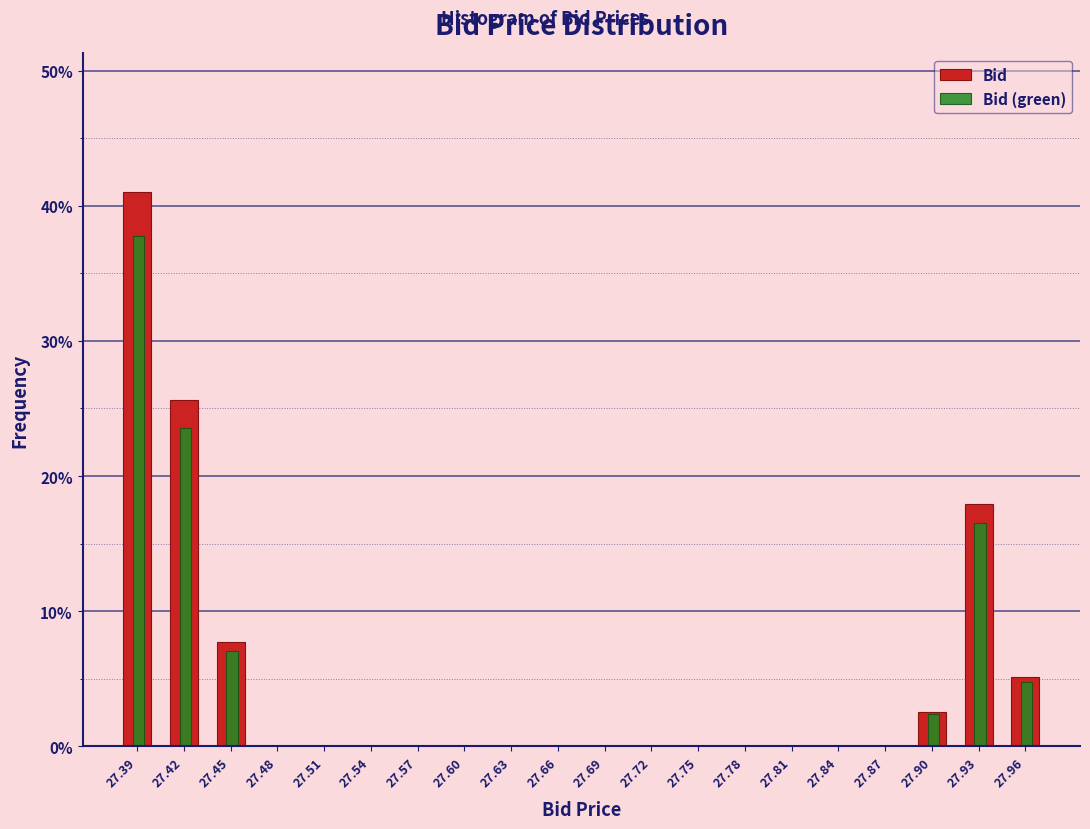

What is the sum of the Bid values at 27.42 and 27.45?

33.3